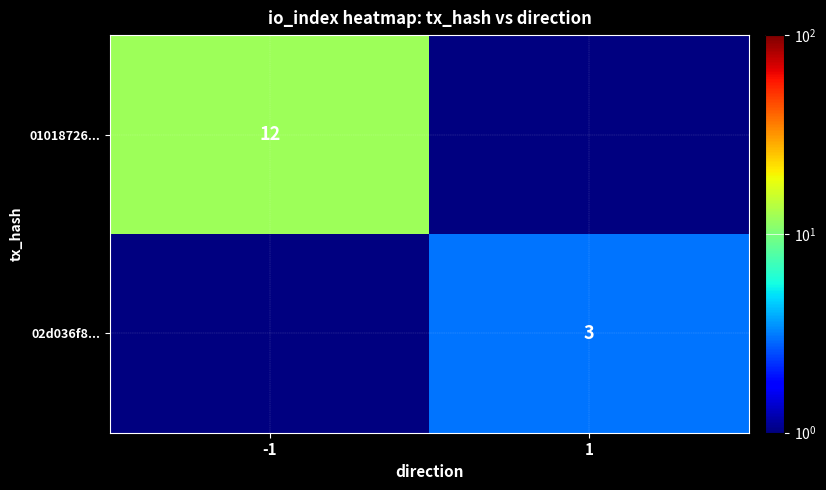

The value of 02d036f8... at 1 is 3. True or false?

True